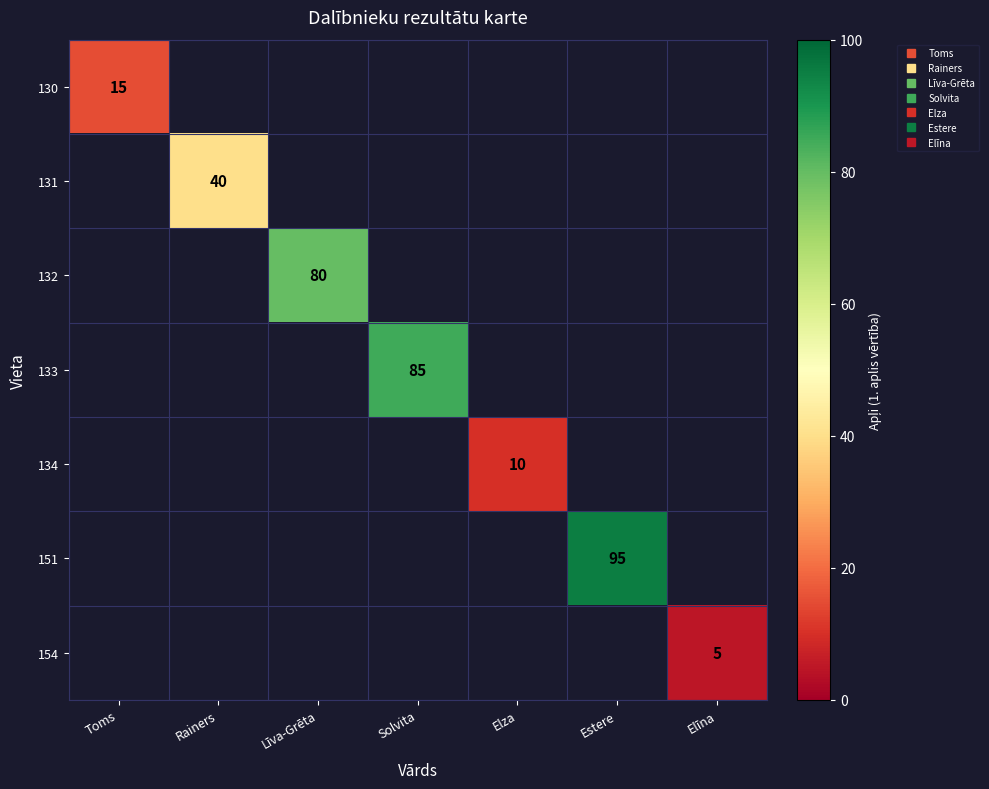

How many negative values does the 130 series have?

6